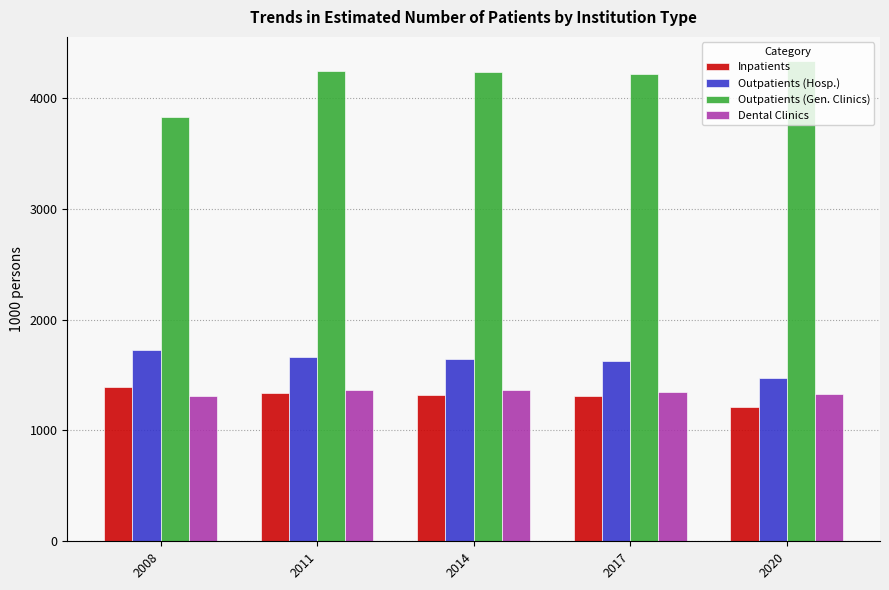

True or false: Outpatients (Gen. Clinics) has a value of 4332.8 at 2020.

True